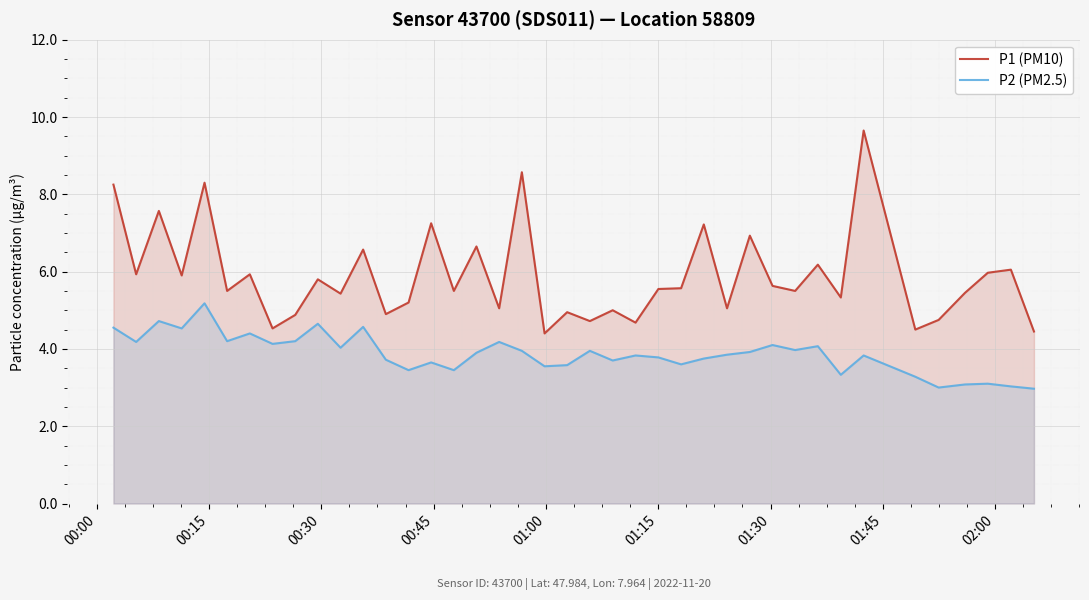

What is the maximum value shown in the chart?

9.7